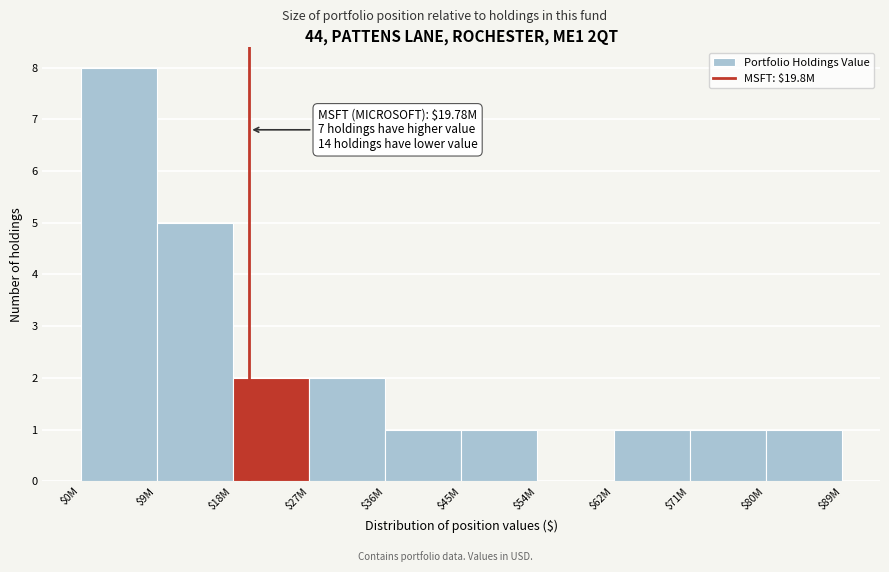

What is the sum of all values?

22